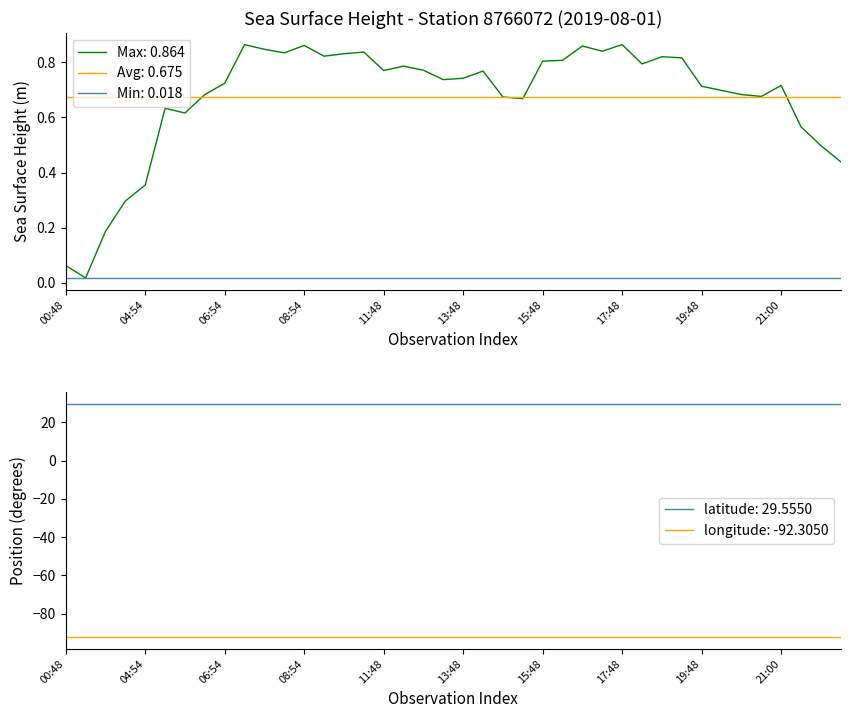

What is the sum of the latitude values at 13 and 11?

59.1